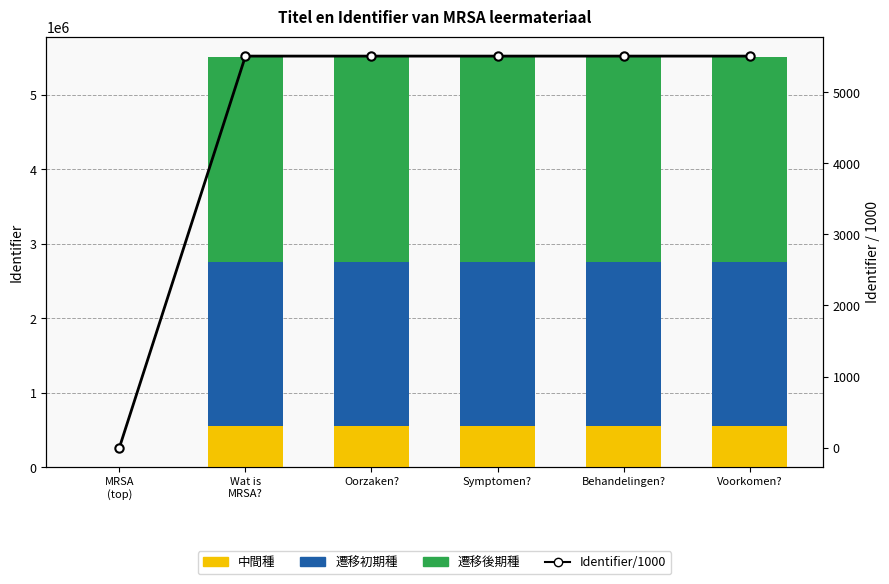

How many data points in ライン (Identifier/1000) are above 5507?

5